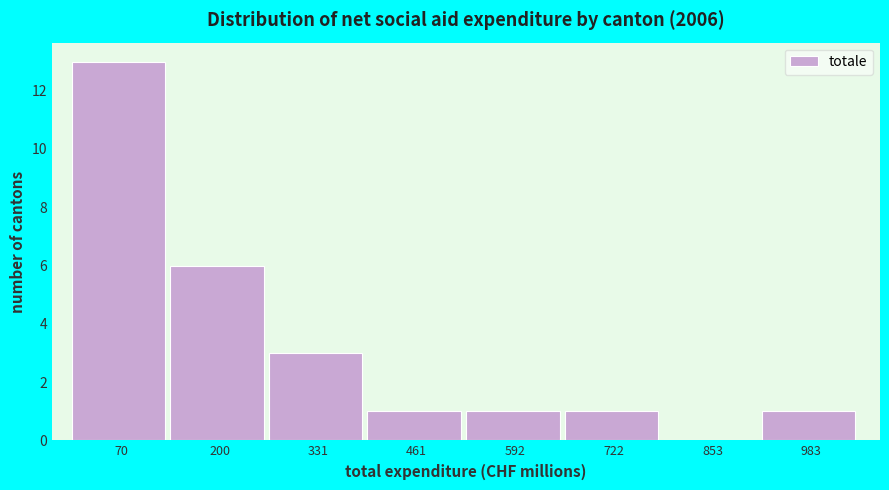

Reading left to right, transcribe this chart: for each bar, give the range it covers on the x-axis and its height. Neither the bar edges nor the heights are printed on the chart, so give them approximately, as read against the axes.

0 to 140: 13
140 to 260: 6
260 to 400: 3
400 to 520: 1
520 to 660: 1
660 to 780: 1
780 to 920: 0
920 to 1040: 1